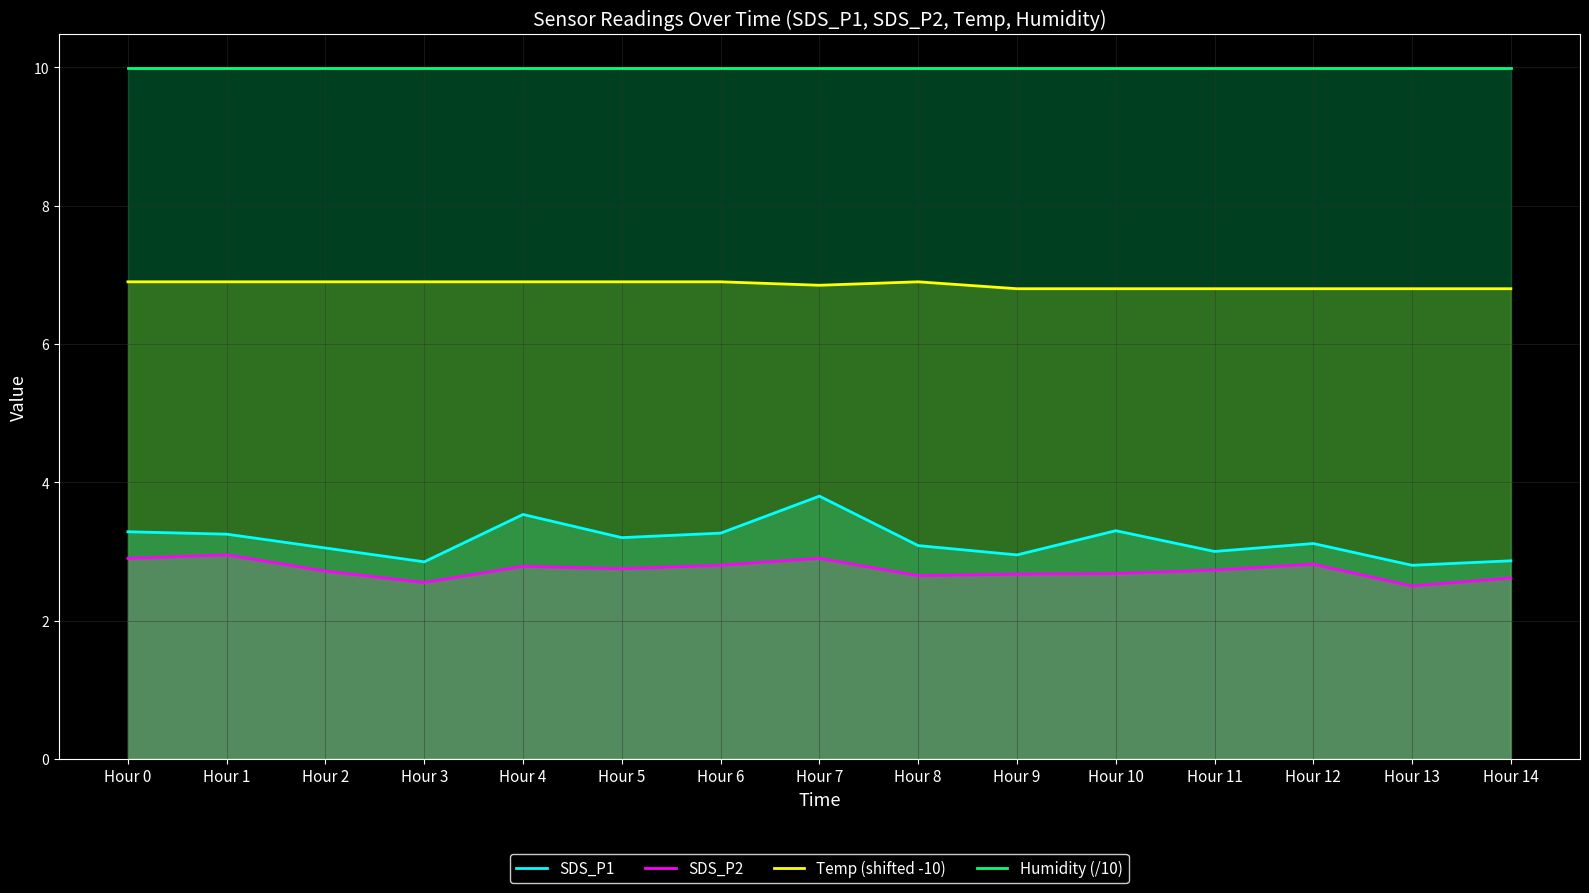

Reading left to right, what are all the values shown in this chart?

SDS_P1: Hour 0=3.3	Hour 1=3.2	Hour 2=3.0	Hour 3=2.9	Hour 4=3.5	Hour 5=3.2	Hour 6=3.3	Hour 7=3.8	Hour 8=3.1	Hour 9=3.0	Hour 10=3.3	Hour 11=3.0	Hour 12=3.1	Hour 13=2.8	Hour 14=2.9
SDS_P2: Hour 0=2.9	Hour 1=3.0	Hour 2=2.7	Hour 3=2.5	Hour 4=2.8	Hour 5=2.8	Hour 6=2.8	Hour 7=2.9	Hour 8=2.6	Hour 9=2.7	Hour 10=2.7	Hour 11=2.7	Hour 12=2.8	Hour 13=2.5	Hour 14=2.6
Temp (shifted -10): Hour 0=6.9	Hour 1=6.9	Hour 2=6.9	Hour 3=6.9	Hour 4=6.9	Hour 5=6.9	Hour 6=6.9	Hour 7=6.9	Hour 8=6.9	Hour 9=6.8	Hour 10=6.8	Hour 11=6.8	Hour 12=6.8	Hour 13=6.8	Hour 14=6.8
Humidity (/10): Hour 0=10.0	Hour 1=10.0	Hour 2=10.0	Hour 3=10.0	Hour 4=10.0	Hour 5=10.0	Hour 6=10.0	Hour 7=10.0	Hour 8=10.0	Hour 9=10.0	Hour 10=10.0	Hour 11=10.0	Hour 12=10.0	Hour 13=10.0	Hour 14=10.0